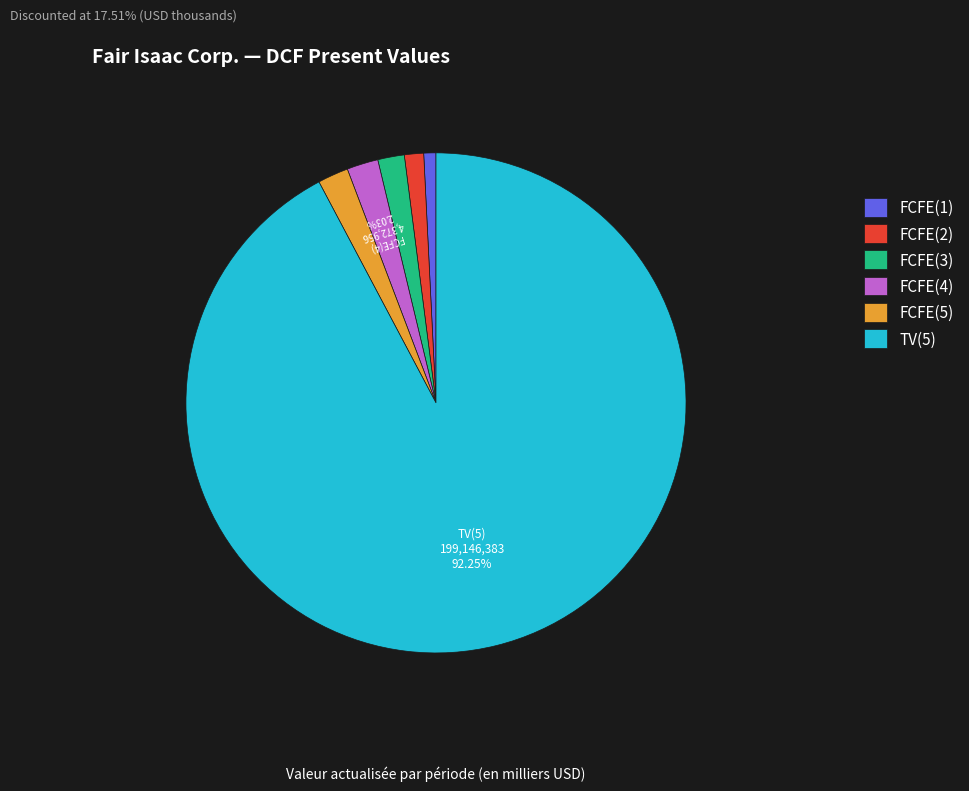

The FCFE(2) slice represents 9% of the pie. True or false?

False